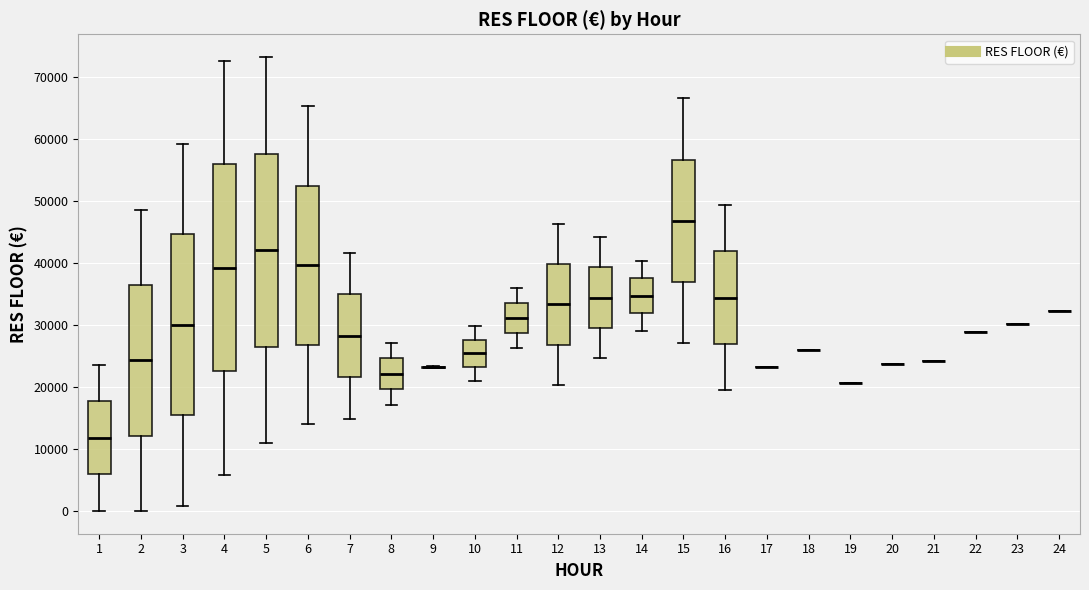

Comparing the boxes themselves (not the whiskers), which one is the tallest?

4